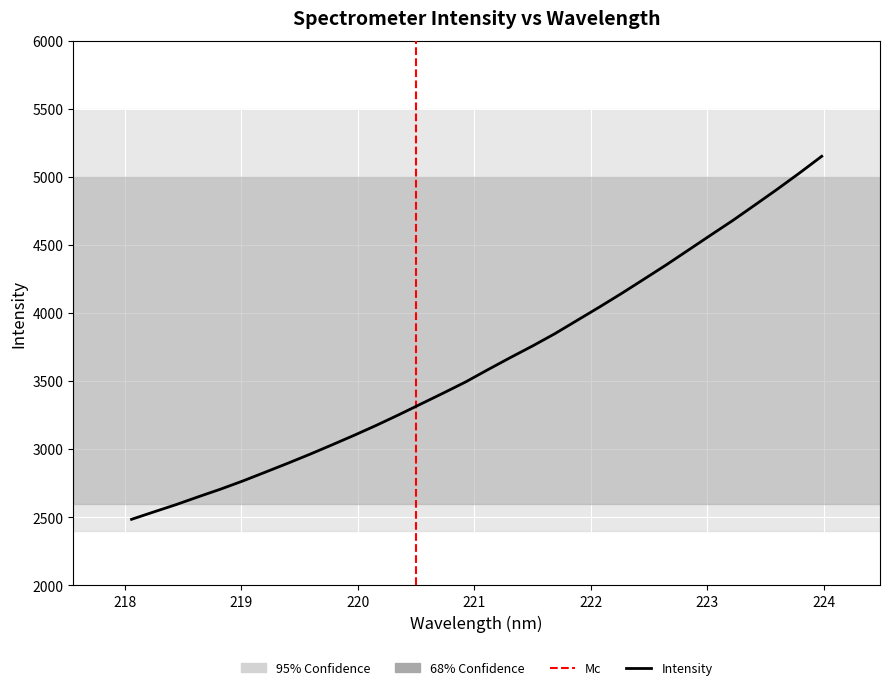

Reading right to left, list all the values displayed in this chart.

5153.1	5030.0	4910.9	4795.7	4681.4	4573.0	4463.4	4354.2	4249.3	4145.1	4044.7	3947.0	3849.2	3759.3	3673.6	3585.7	3495.5	3413.8	3334.2	3254.4	3177.3	3103.8	3033.0	2963.6	2896.9	2832.1	2767.9	2707.8	2651.5	2593.8	2540.1	2485.7